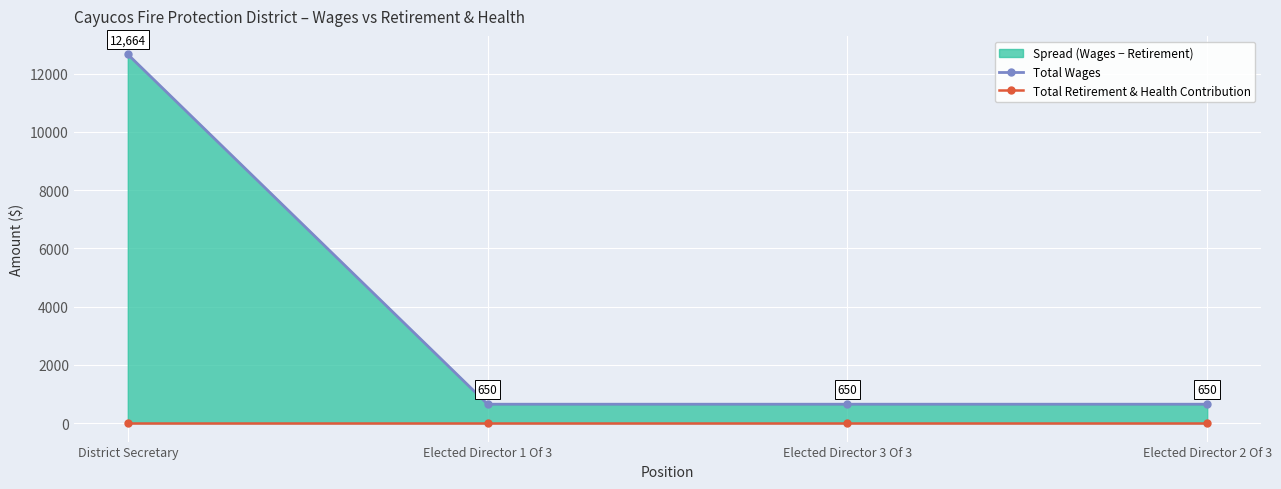

What is the spread (max minus min) of values at Elected Director 2 Of 3?

650